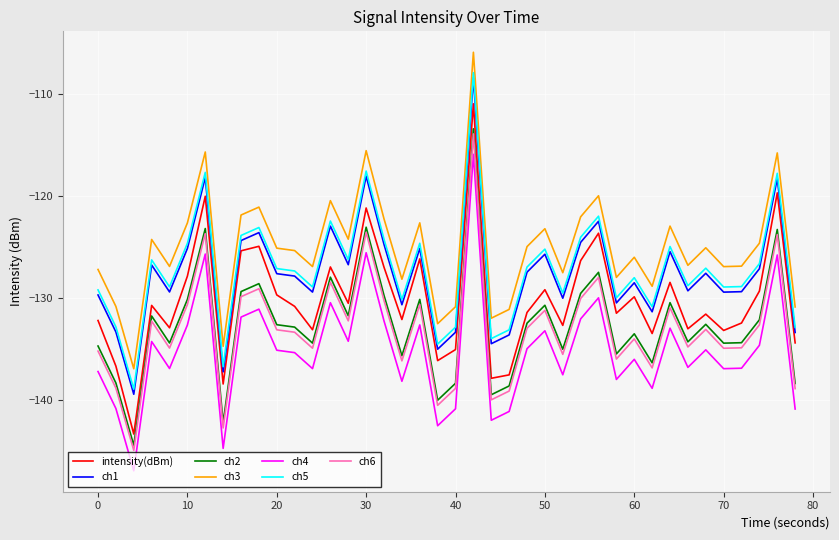

How many lines are shown in the chart?

7